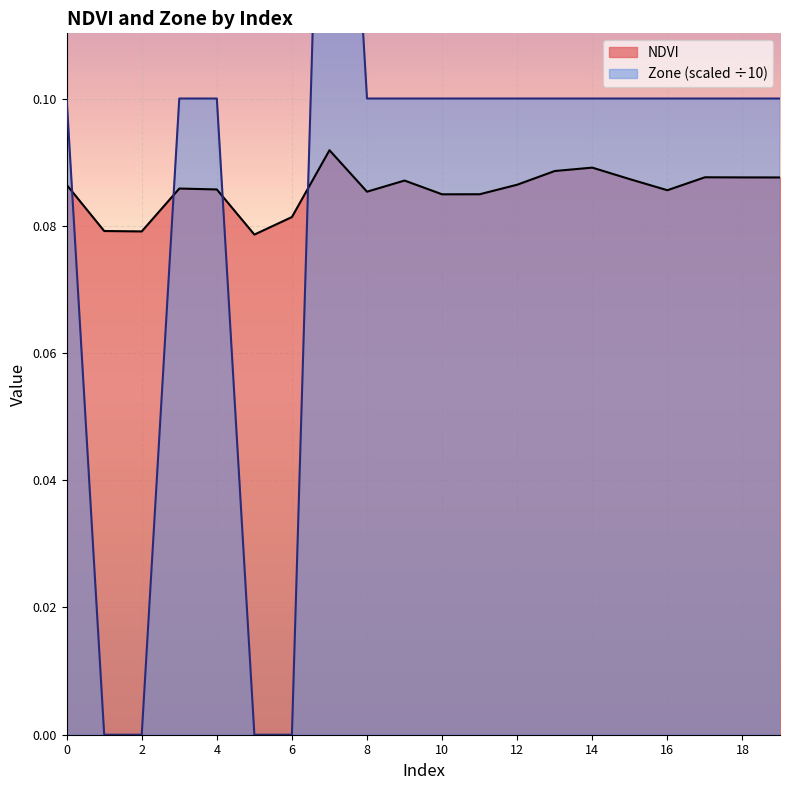

Which category has the lowest value across all series?

1